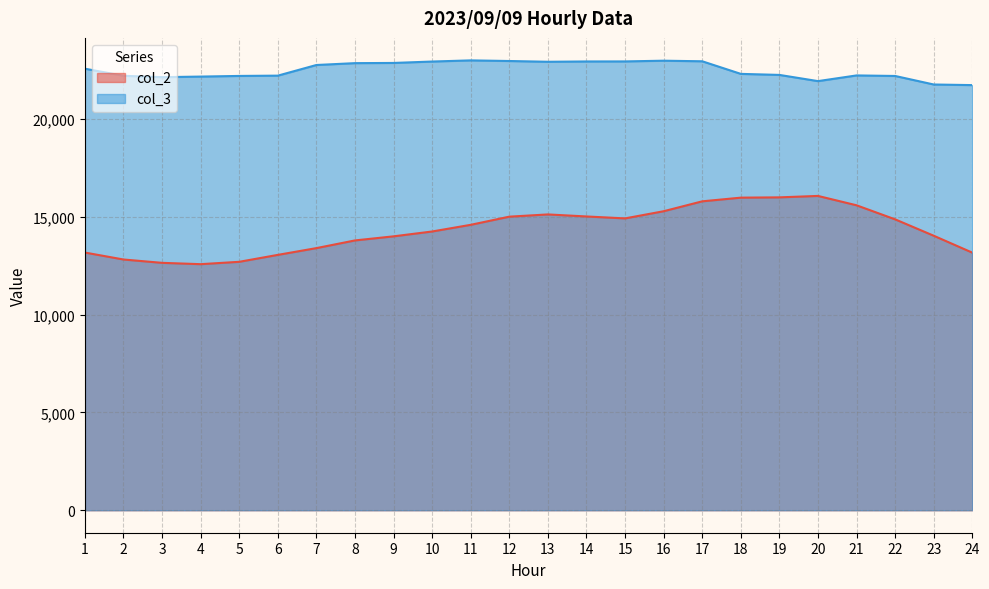

Where is the first local minimum for col_3?

3